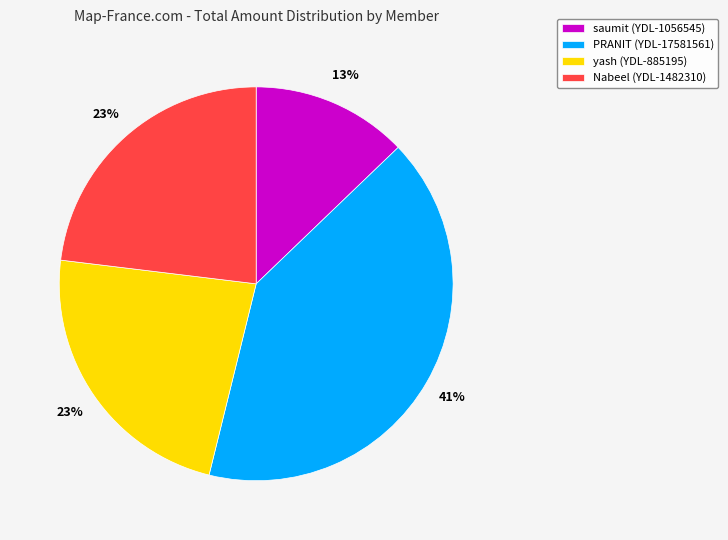

To the nearest percent, what is the difference between the largest and smallest slice percentages?

28%